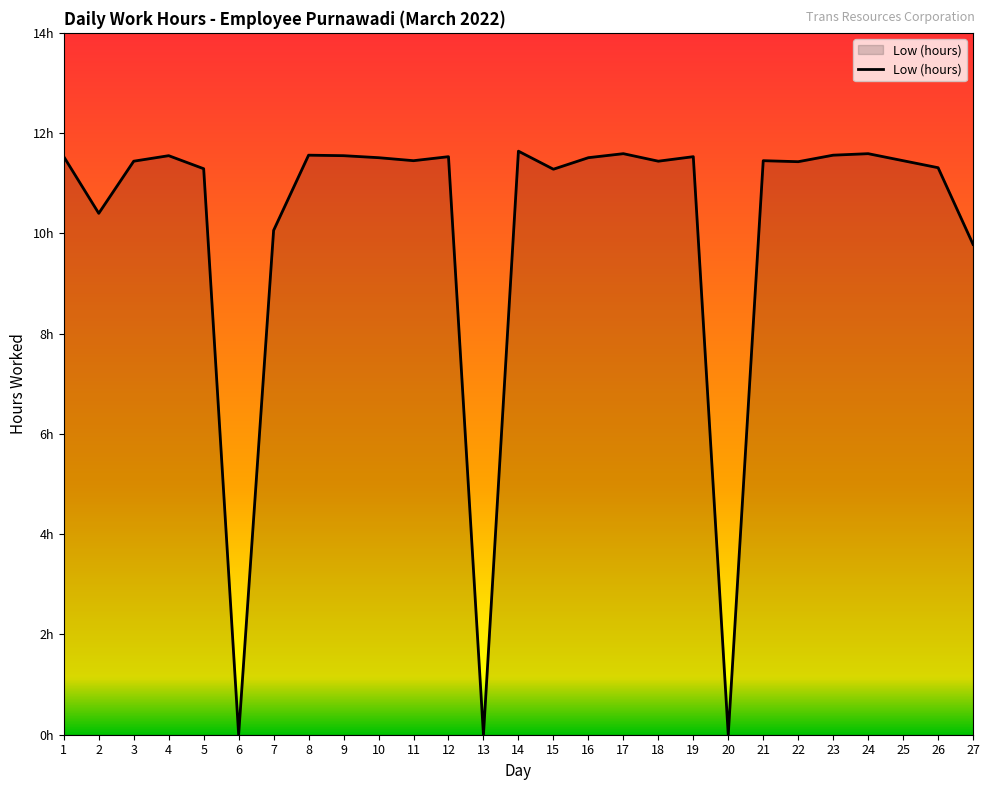

What is the approximate value at 11?

11.4